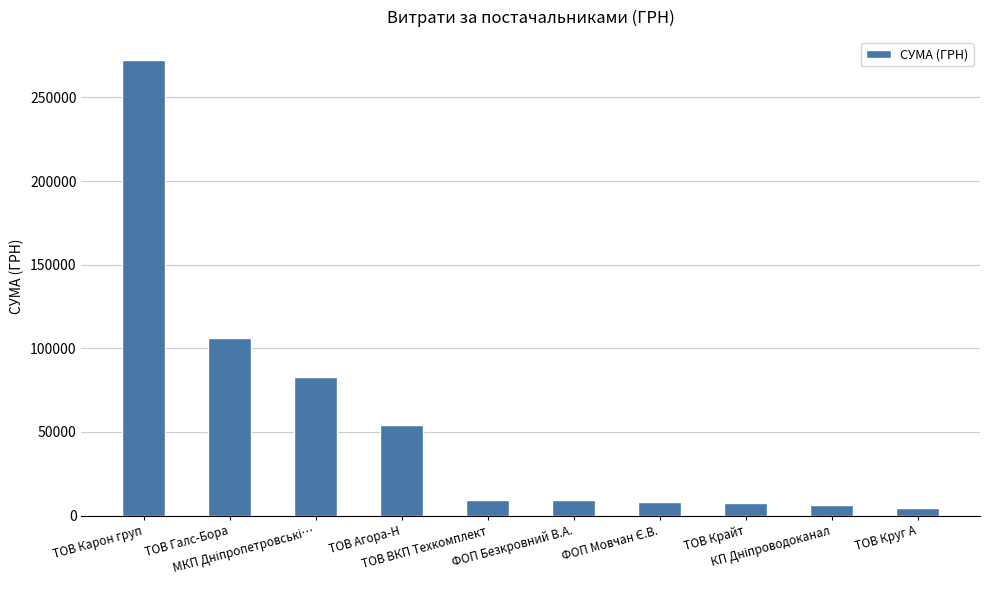

What is the average value?

56035.3